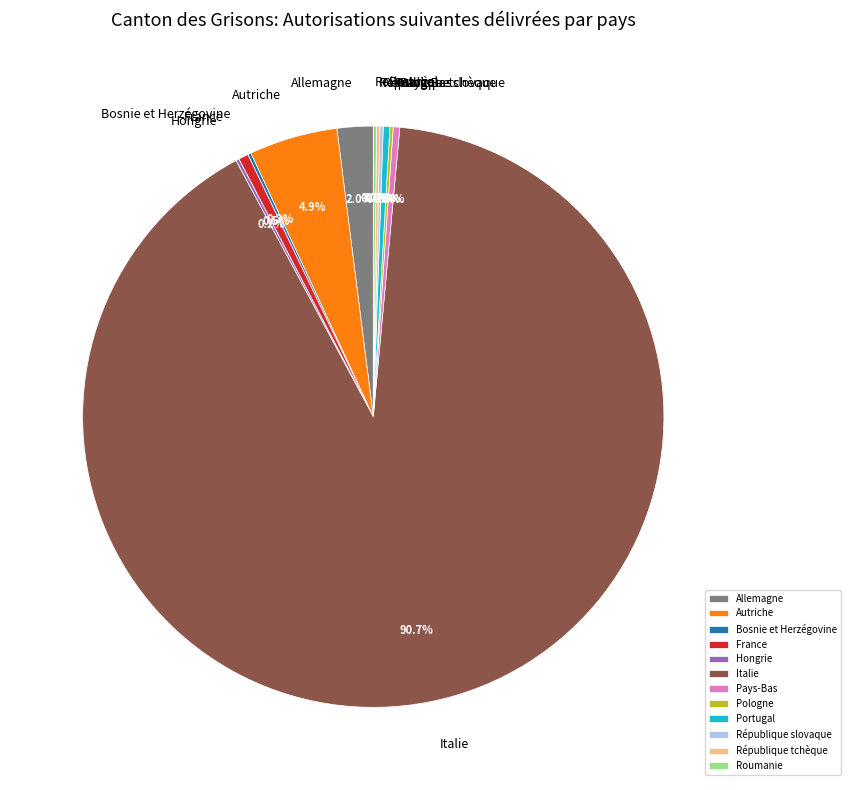

What is the ratio of the value at Autriche to the value at Portugal?

13.5